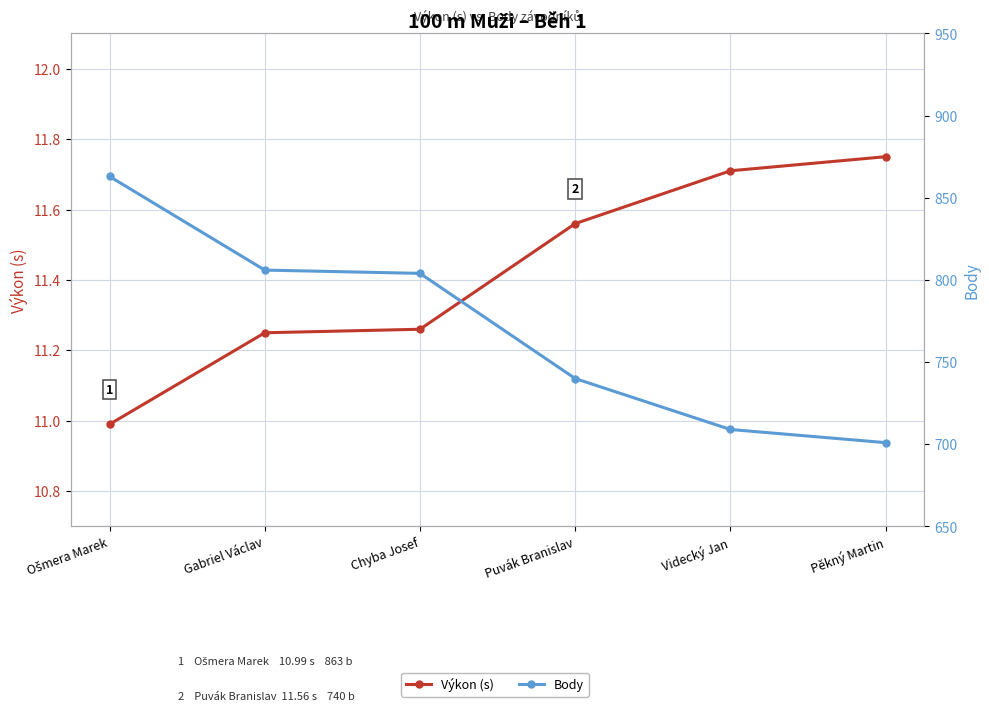

True or false: Body and Výkon (s) cross at least once.

False